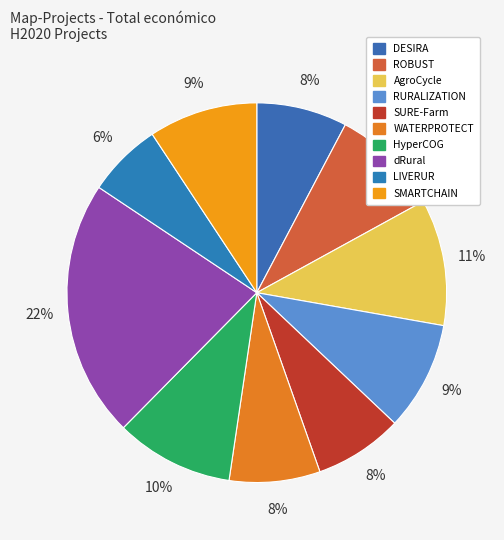

What is the largest slice in the pie chart?

dRural